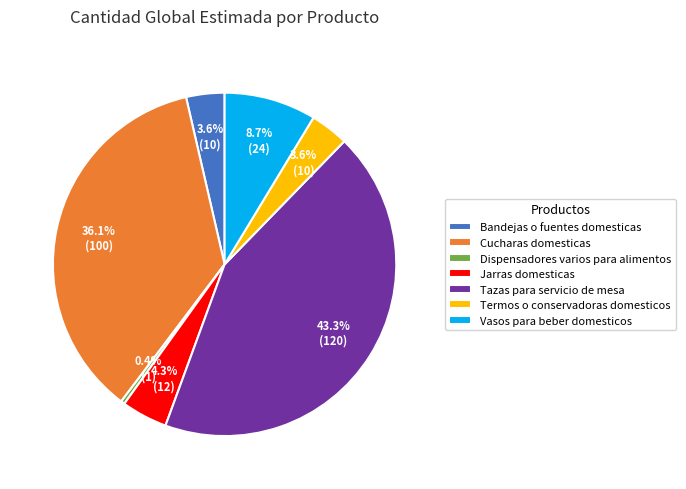

Does Cucharas domesticas account for over 50% of the chart?

No